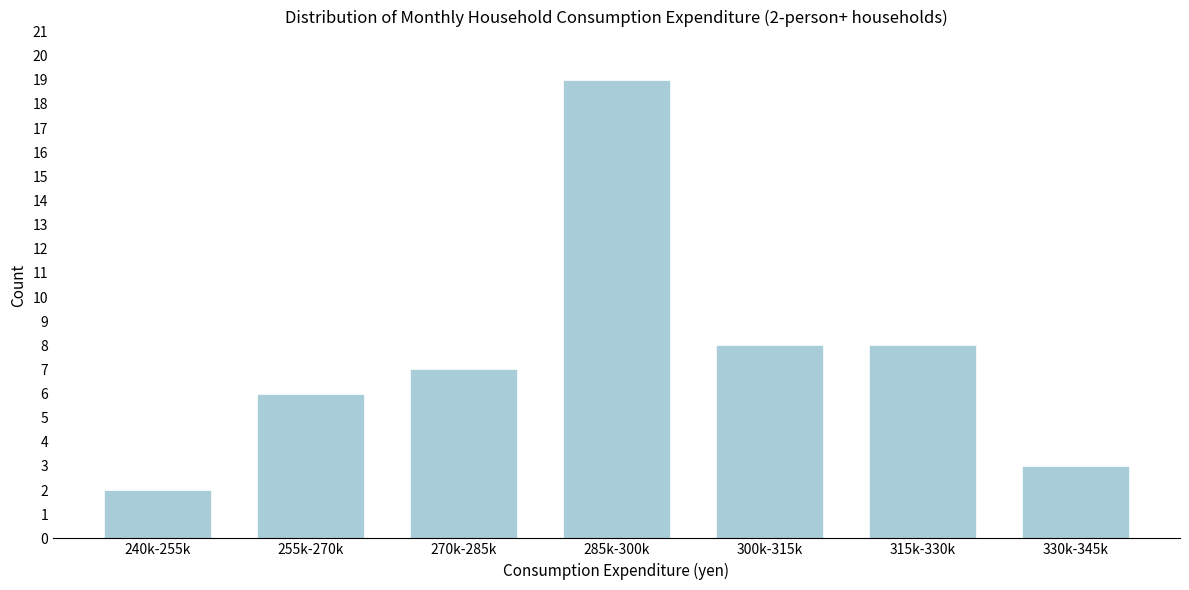

Reading left to right, extract all data points from this chart.

2	6	7	19	8	8	3